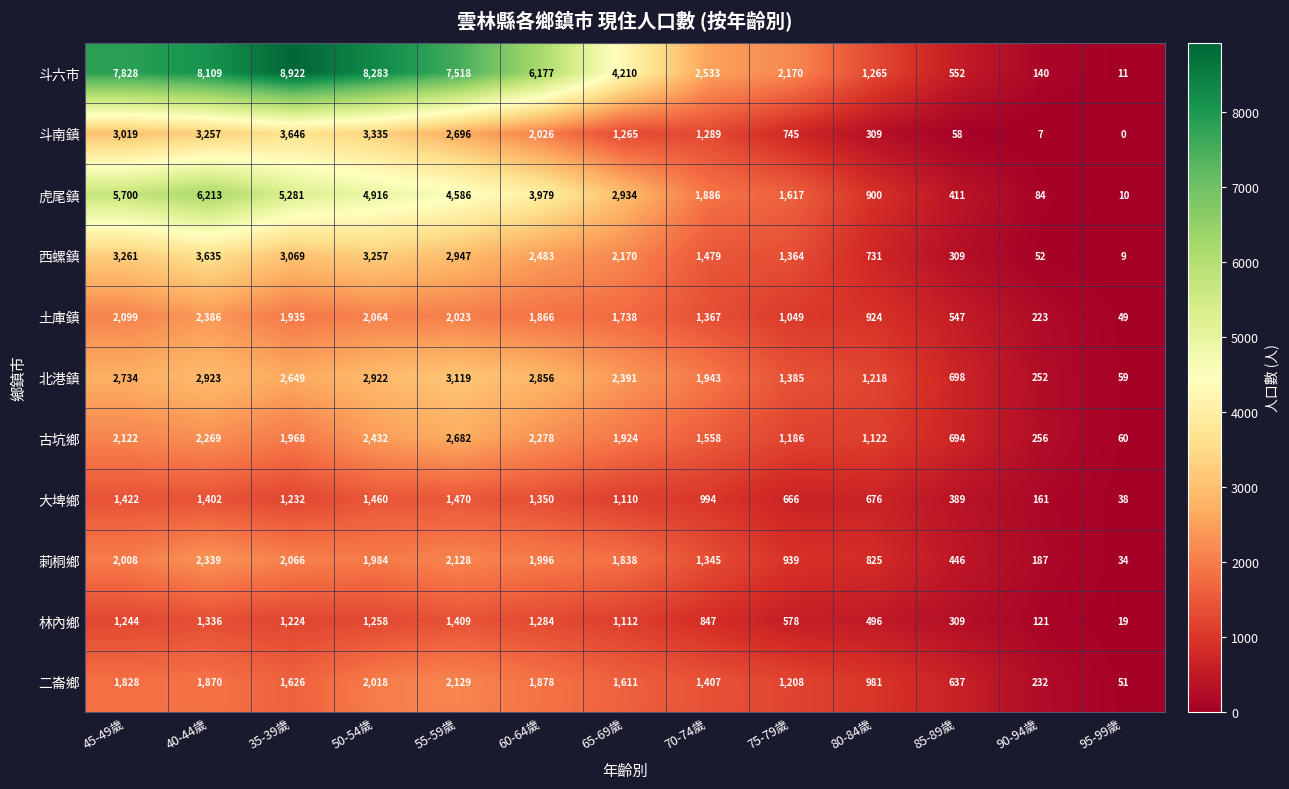

At how many categories does at least one series exceed 5963?

6